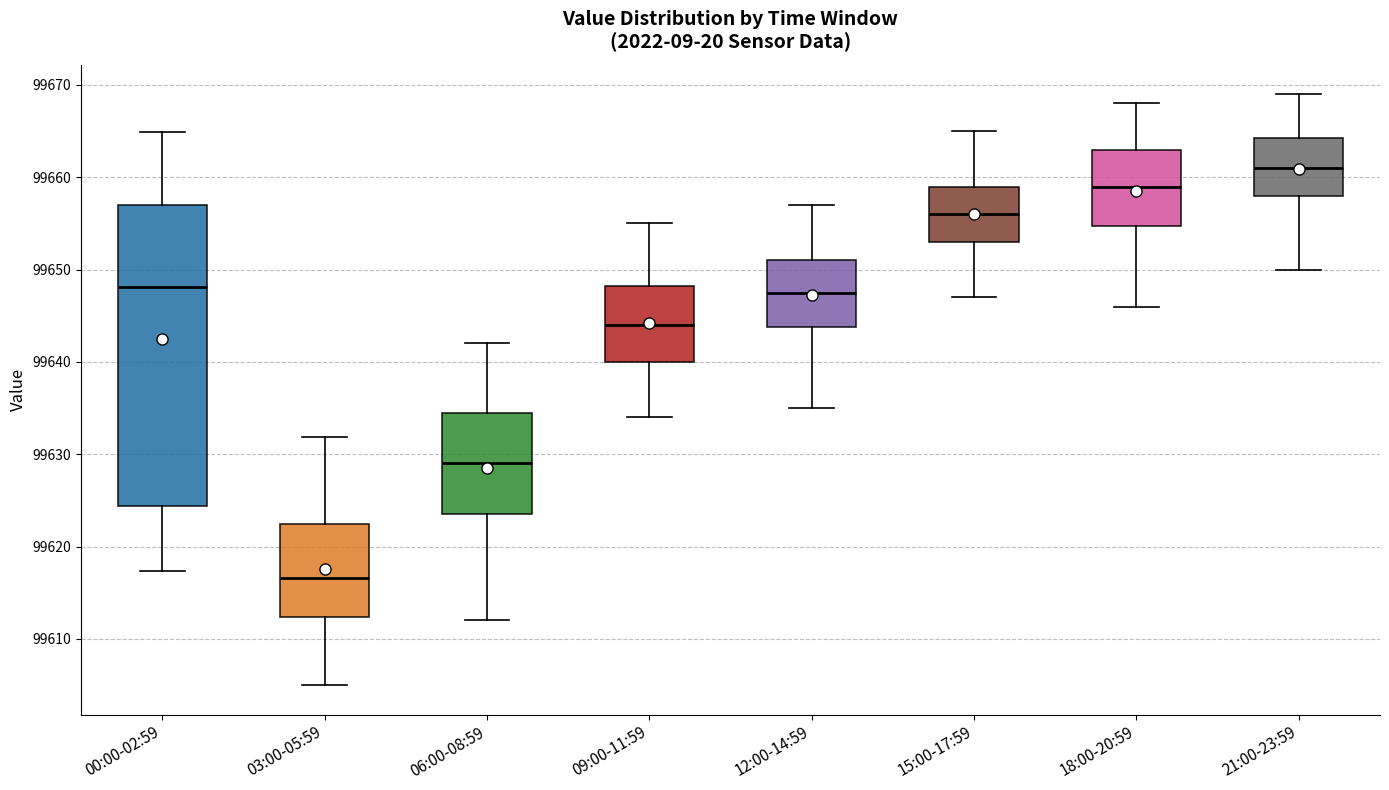

Reading left to right, read every box against the y-axis: the position of its median line, the range the box covers, and the ends of its whiskers. The values are not printed on the chart, so give them approximately, as read against the axis.

00:00-02:59: median 99648, box 99624 to 99657, whiskers 99617 to 99665
03:00-05:59: median 99617, box 99612 to 99622, whiskers 99605 to 99632
06:00-08:59: median 99629, box 99624 to 99635, whiskers 99612 to 99642
09:00-11:59: median 99644, box 99640 to 99648, whiskers 99634 to 99655
12:00-14:59: median 99648, box 99644 to 99651, whiskers 99635 to 99657
15:00-17:59: median 99656, box 99653 to 99659, whiskers 99647 to 99665
18:00-20:59: median 99659, box 99655 to 99663, whiskers 99646 to 99668
21:00-23:59: median 99661, box 99658 to 99664, whiskers 99650 to 99669